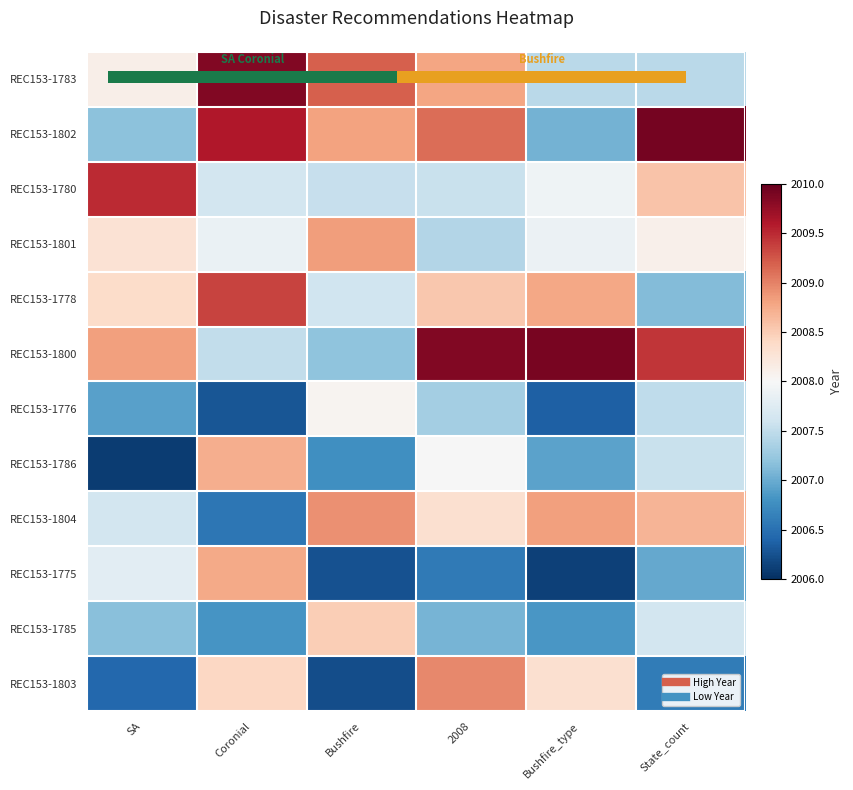

At which category does the chart reach its peak across all series?

State_count